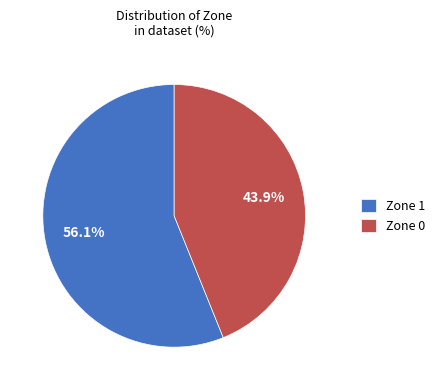

Which category accounts for the majority?

Zone 1